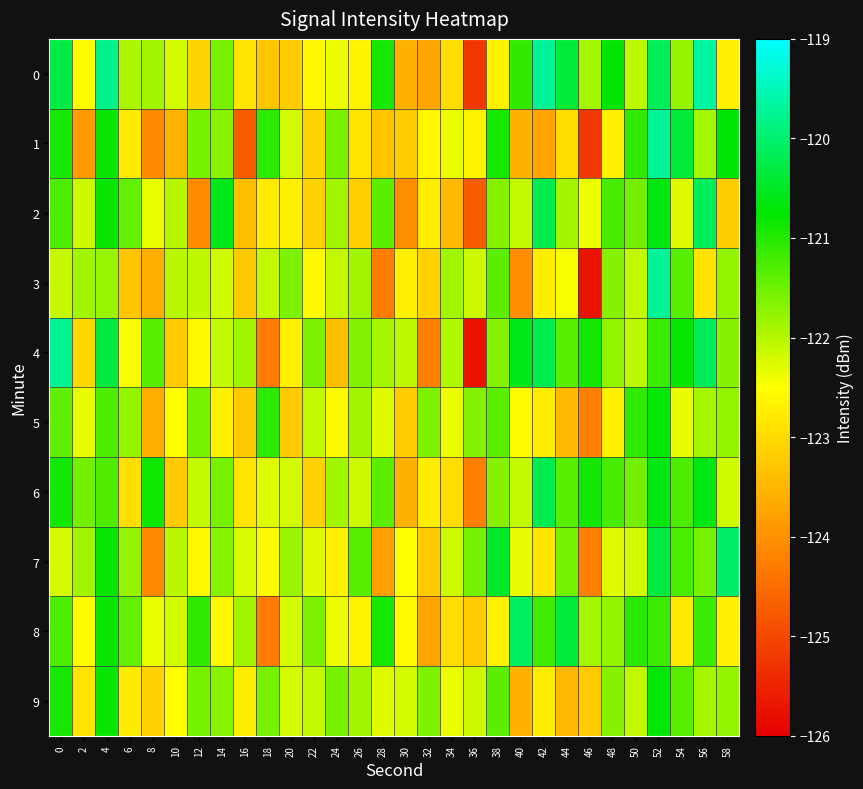

At how many categories does at least one series exceed -123?

30